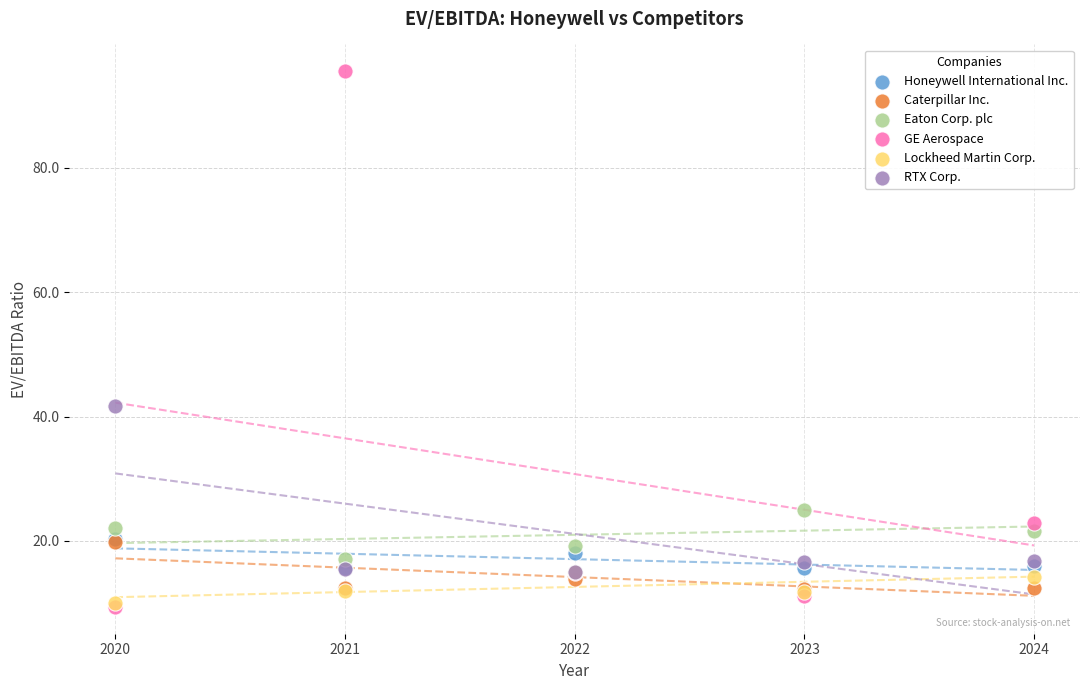

What are all the series names shown in the legend?

Honeywell International Inc., Caterpillar Inc., Eaton Corp. plc, GE Aerospace, Lockheed Martin Corp., RTX Corp.